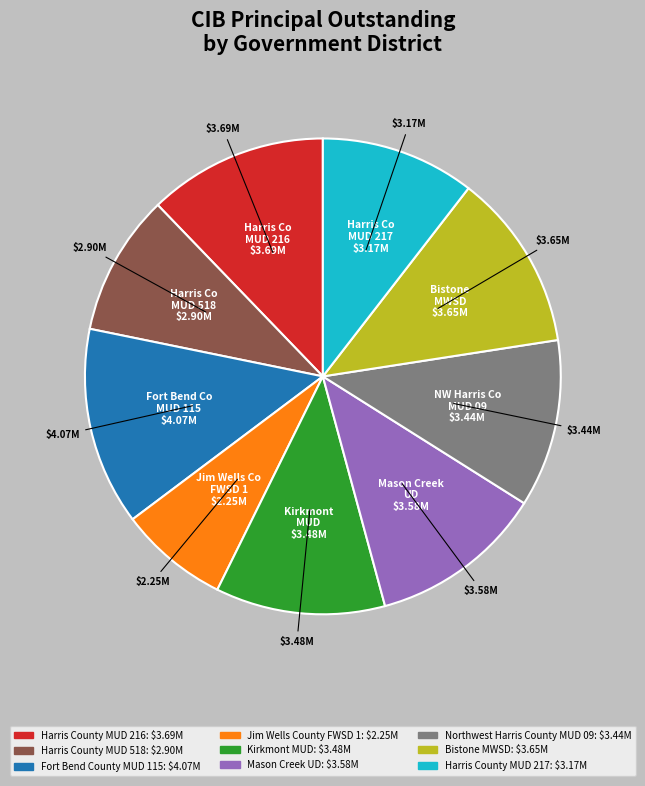

How many segments does this pie chart have?

9